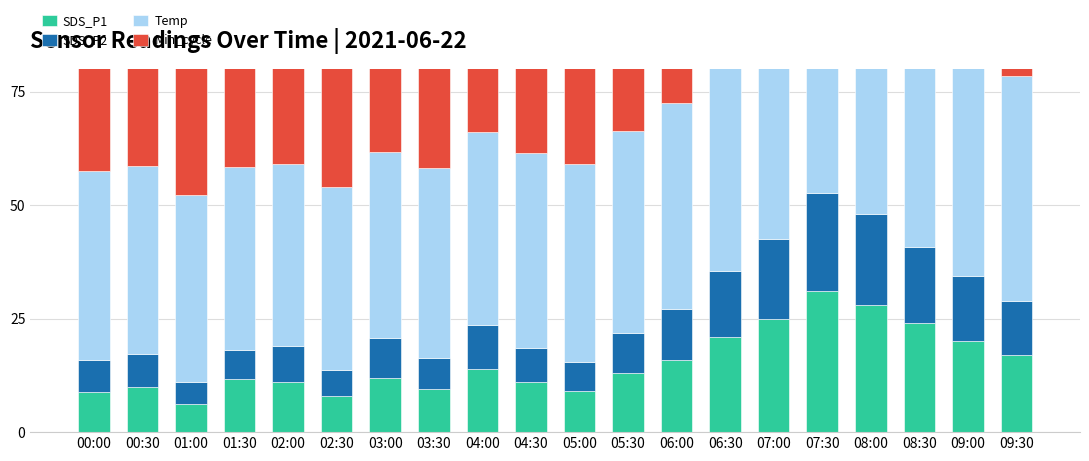

What is the total value across all series at 00:00?

91.2